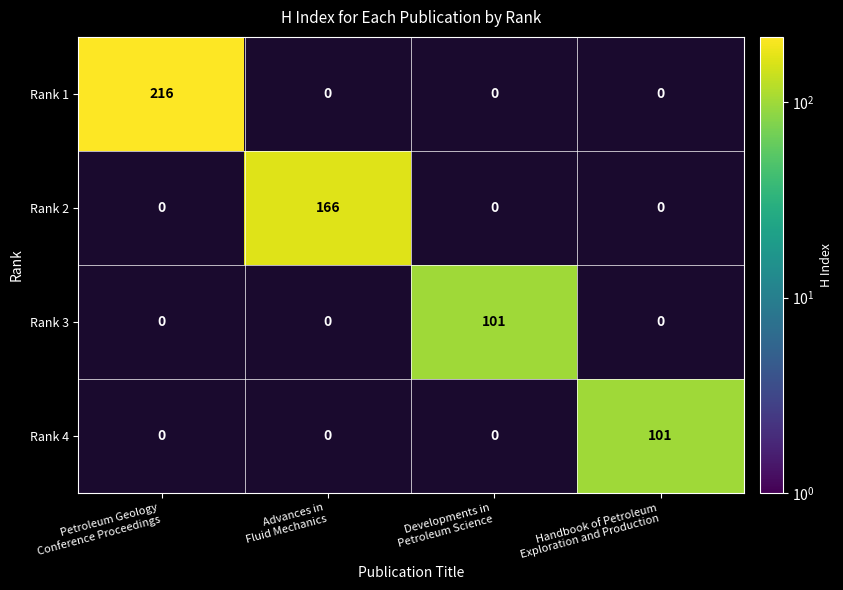

Read the Rank 1 value at Petroleum Geology Conference Proceedings.

216.0